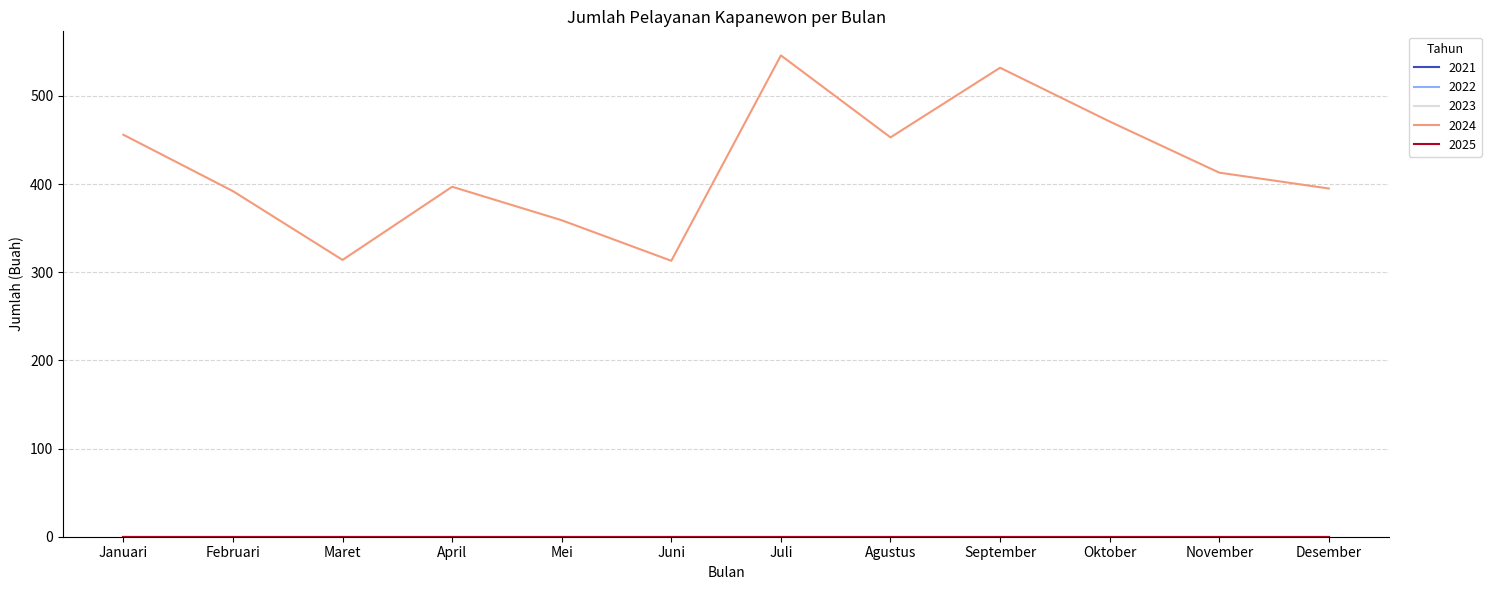

What is the label of the 4th point from the right?

September